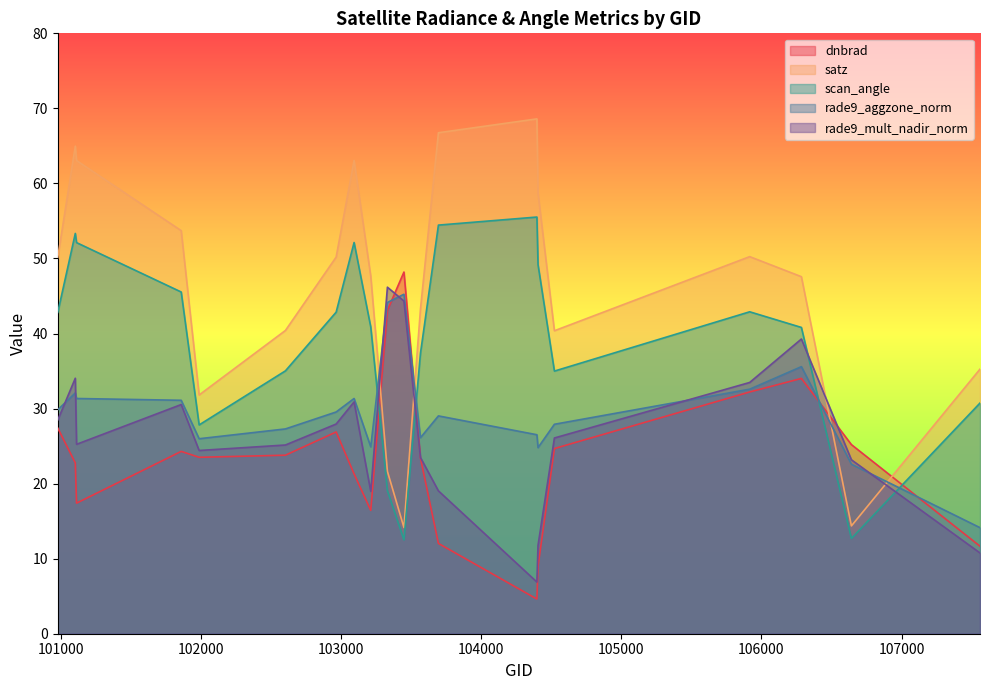

What is the total value across all series at 101986?

133.5